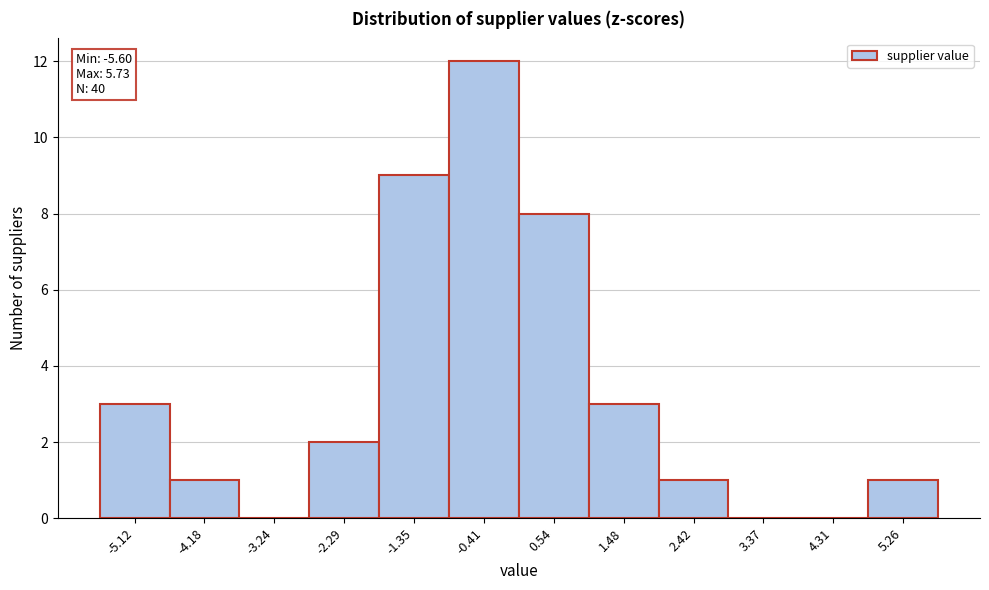

Over which range of the x-axis is the bar tallest?

-0.9 to 0.1